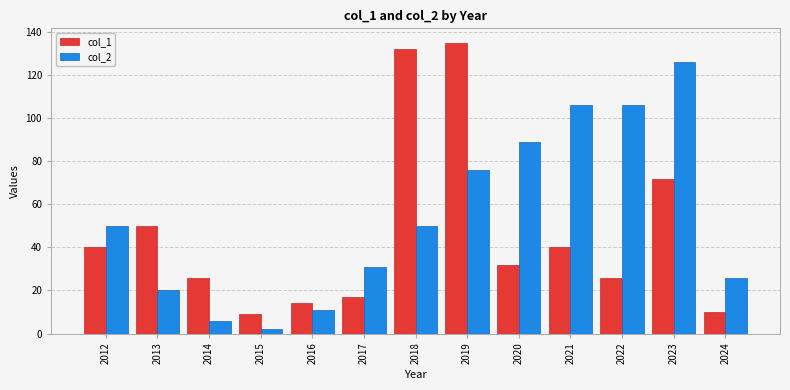

At which label is col_2 closest to 64?

2019